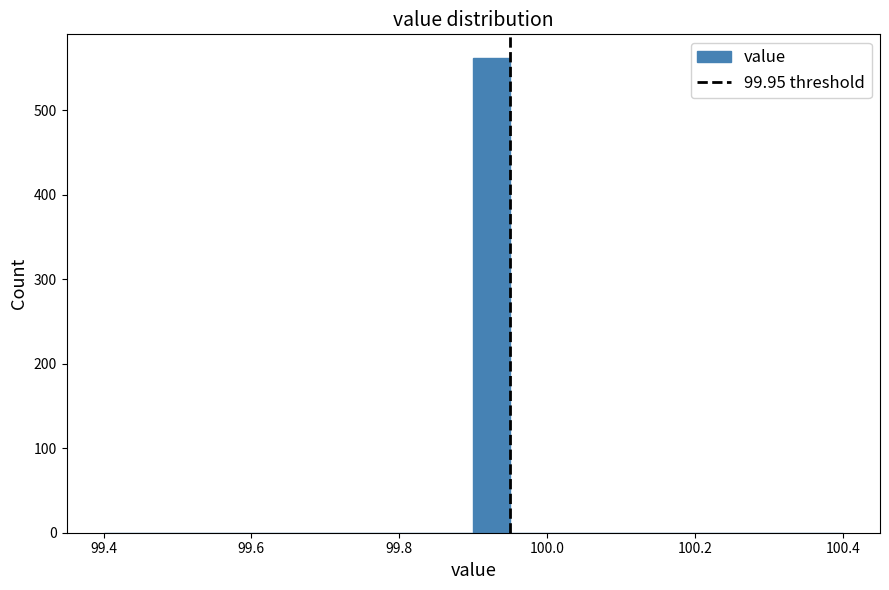

Read against the x-axis, roughly where is the centre of the tallest bar?

99.92